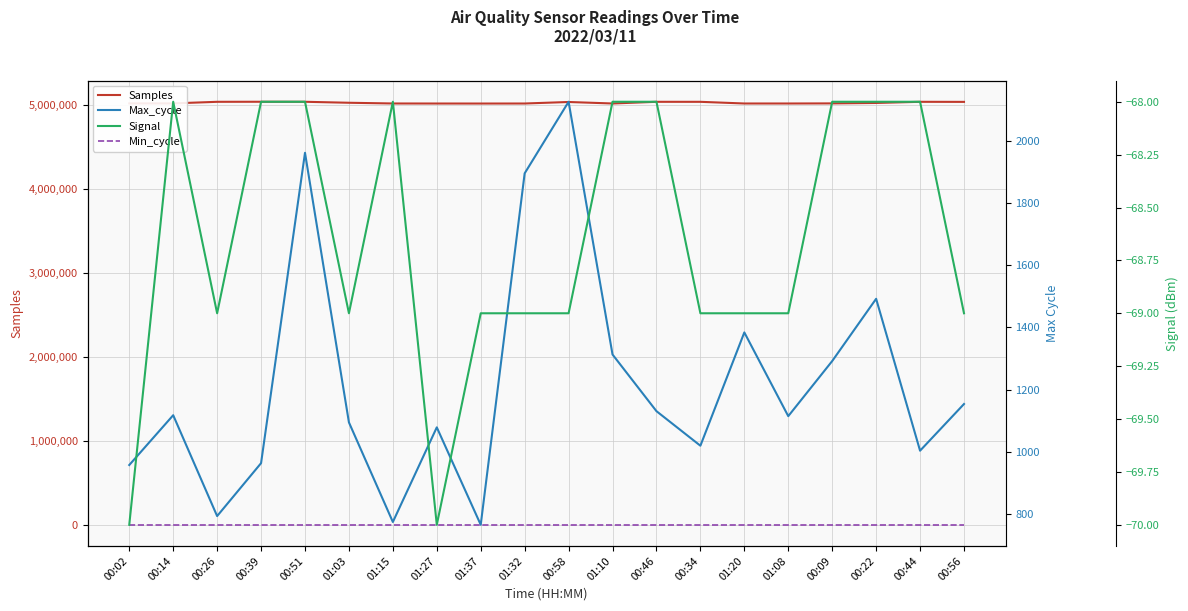

Is this an area chart (filled region under the line)?

No